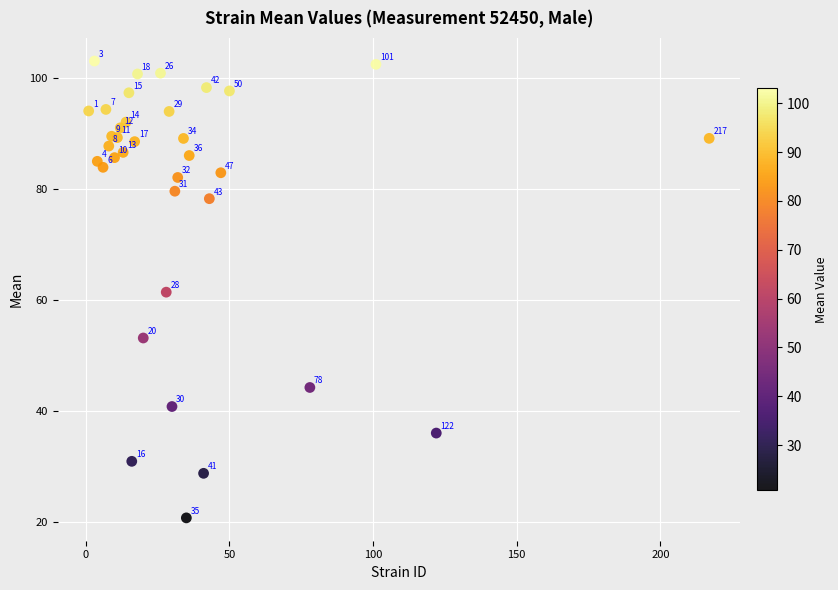

What Y value in the scatter plot is closest to 61?

61.4